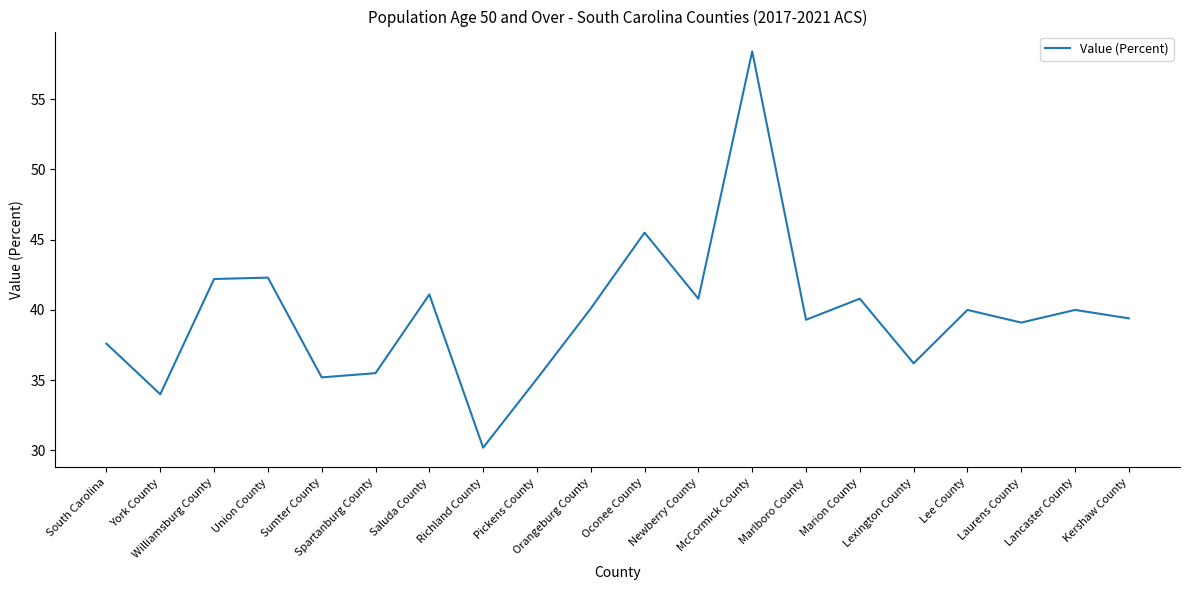

At which category does the data reach its first local valley?

York County